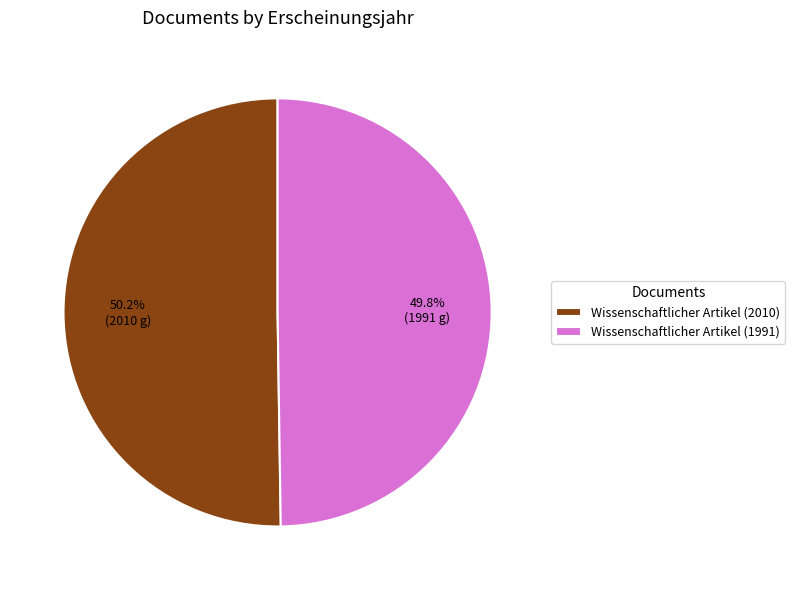

How many slices are in this pie chart?

2